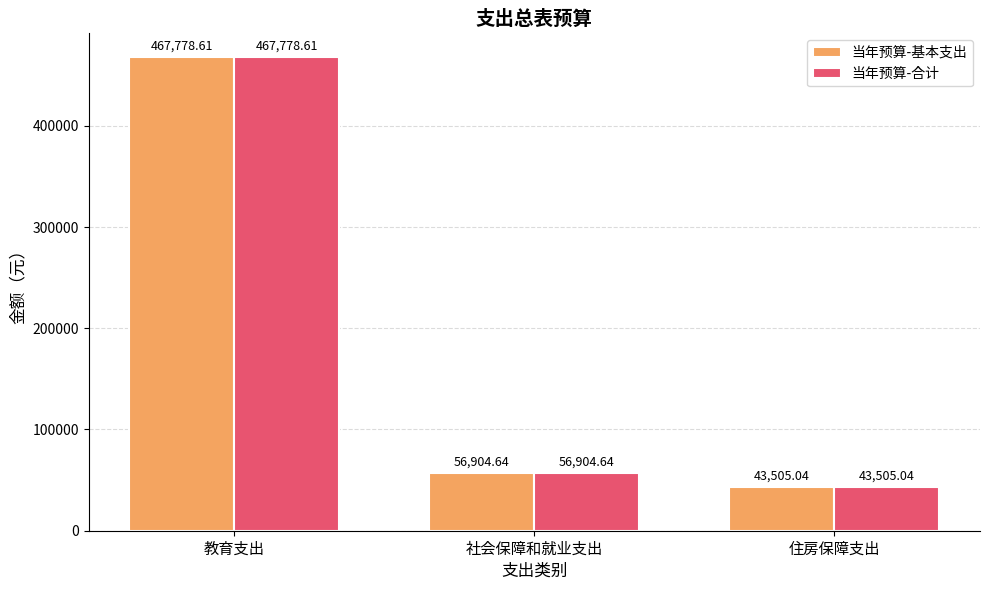

Reading left to right, list all the values displayed in this chart.

当年预算-基本支出: 467778.6	56904.6	43505.0
当年预算-合计: 467778.6	56904.6	43505.0